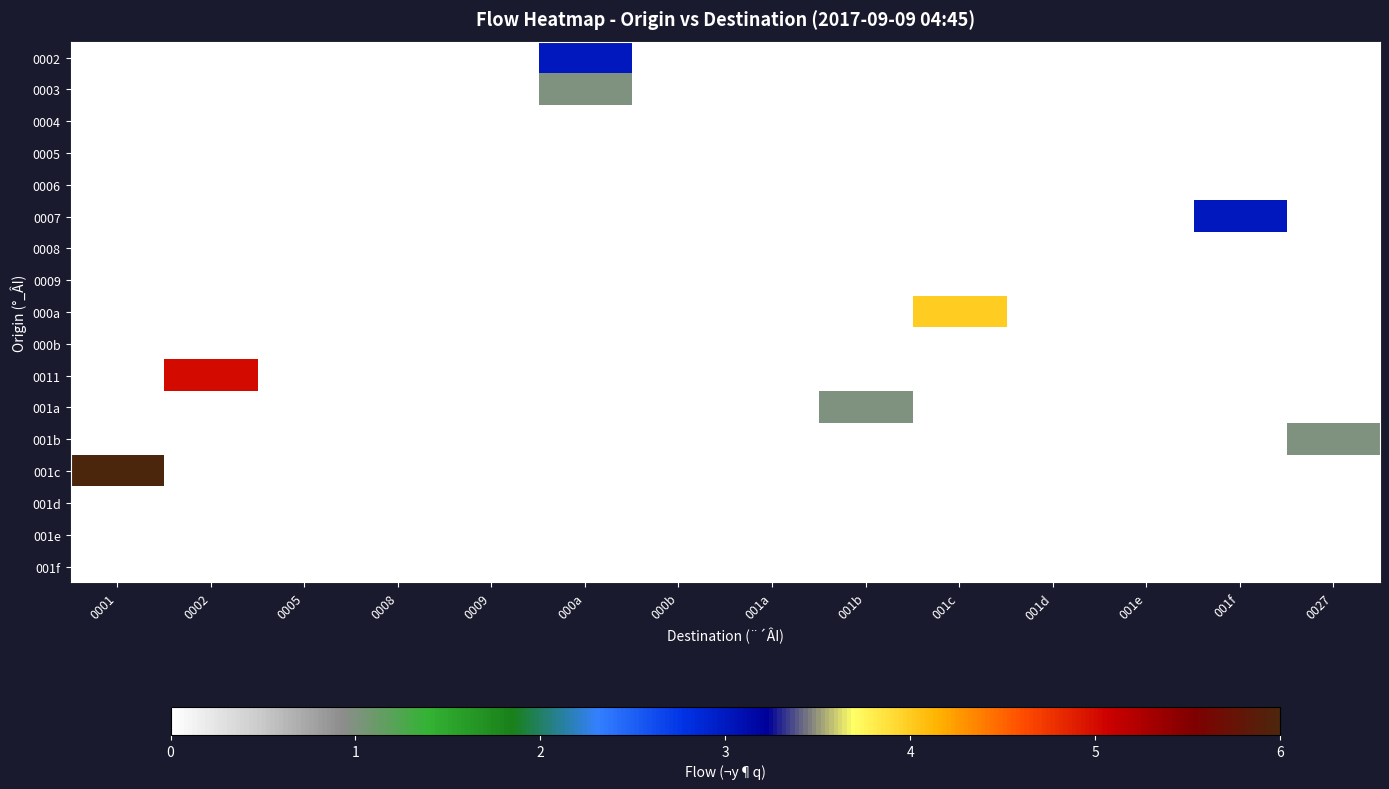

At 001f, list the series in order from smallest to largest.

0002, 0003, 0004, 0005, 0006, 0008, 0009, 000a, 000b, 0011, 001a, 001b, 001c, 001d, 001e, 001f, 0007